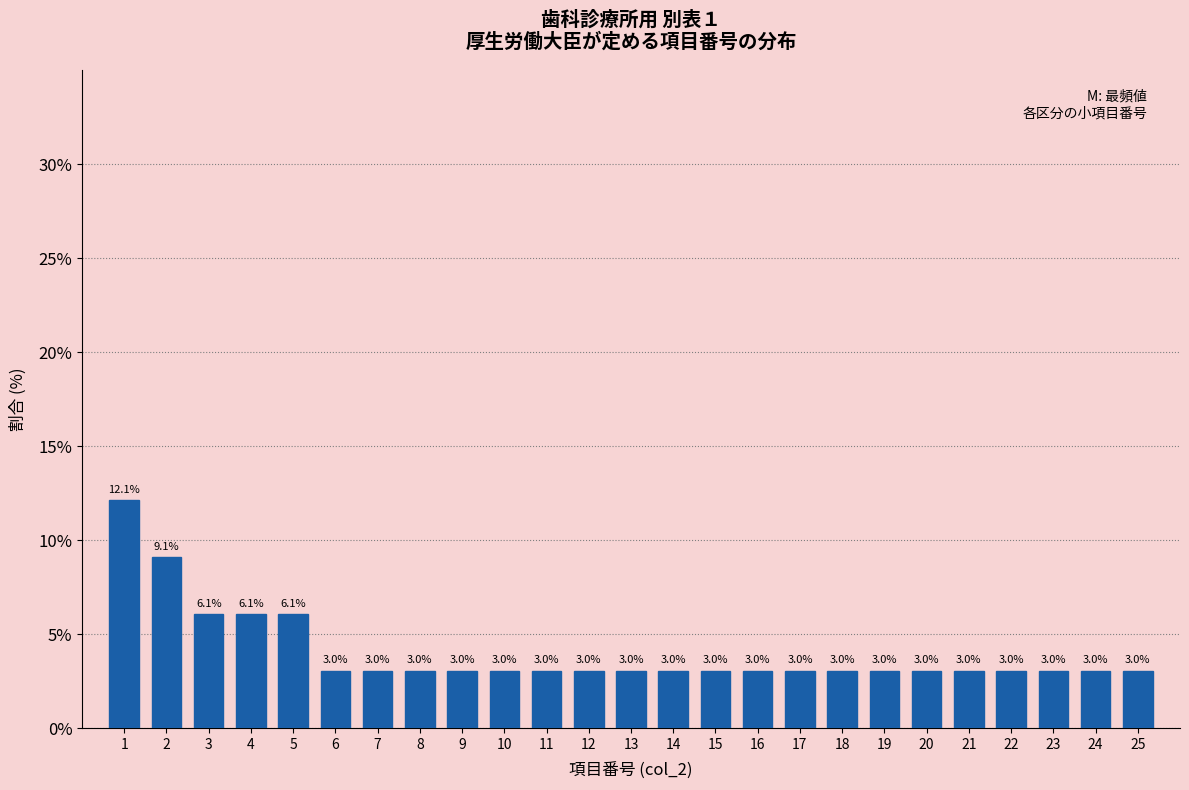

Reading left to right, what are all the values shown in this chart?

12.1	9.1	6.1	6.1	6.1	3.0	3.0	3.0	3.0	3.0	3.0	3.0	3.0	3.0	3.0	3.0	3.0	3.0	3.0	3.0	3.0	3.0	3.0	3.0	3.0